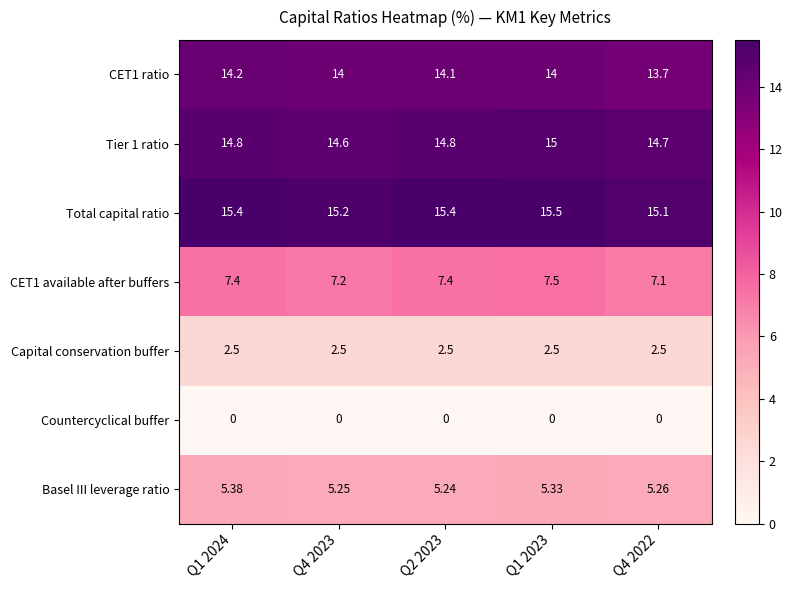

Which series changed the most between Q1 2024 and Q2 2023?

Basel III leverage ratio